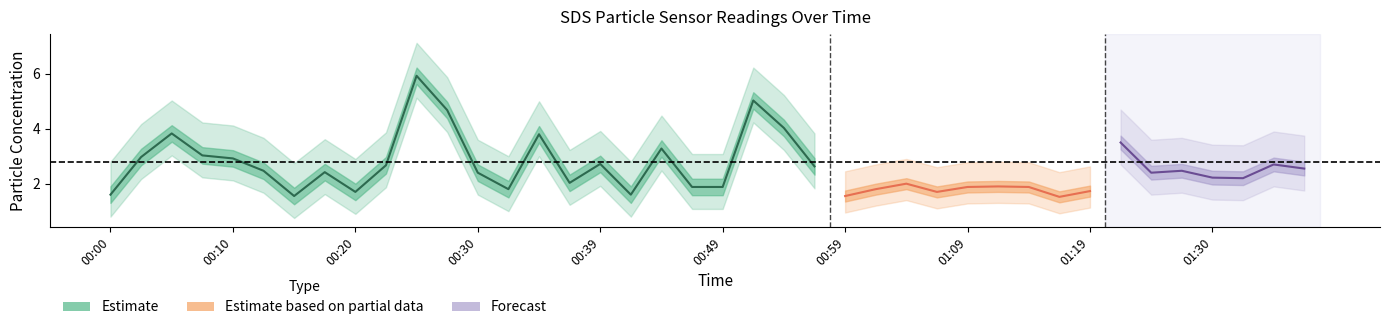

What is the sum of all SDS_P2 values?

69.7